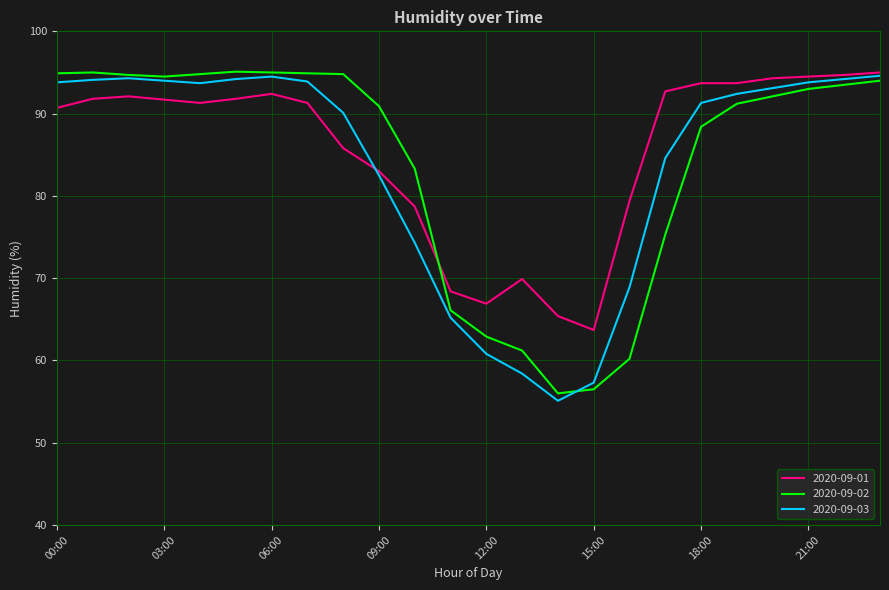

True or false: 2020-09-03 and 2020-09-01 intersect in this chart.

True